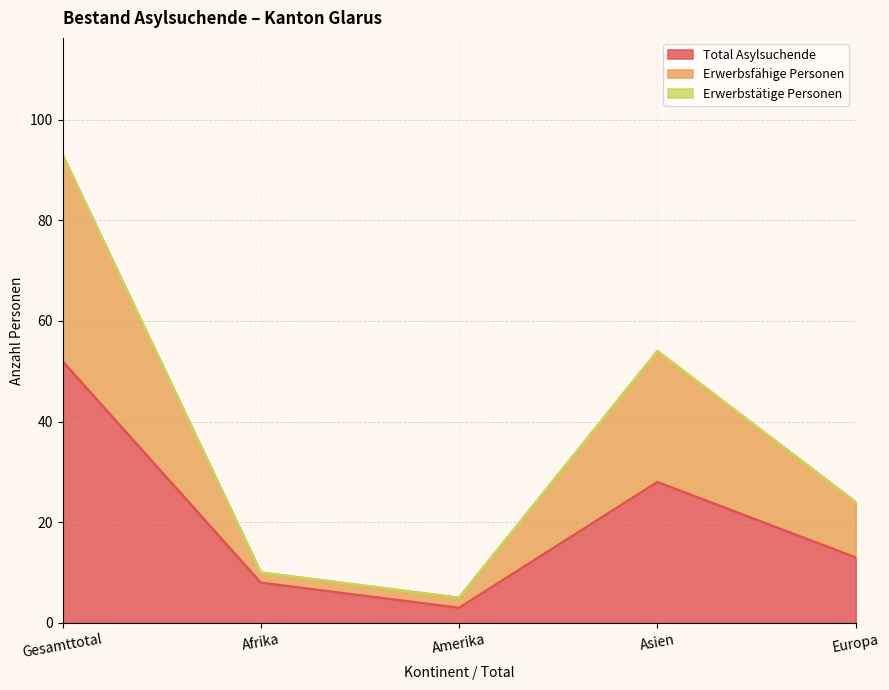

What is the average value of the Erwerbsfähige Personen series?

37